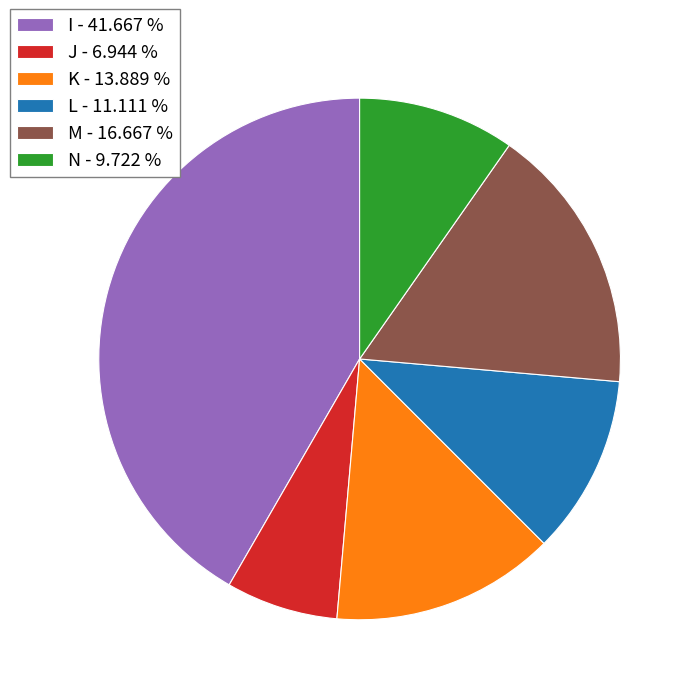

True or false: I accounts for 29% of the total.

False